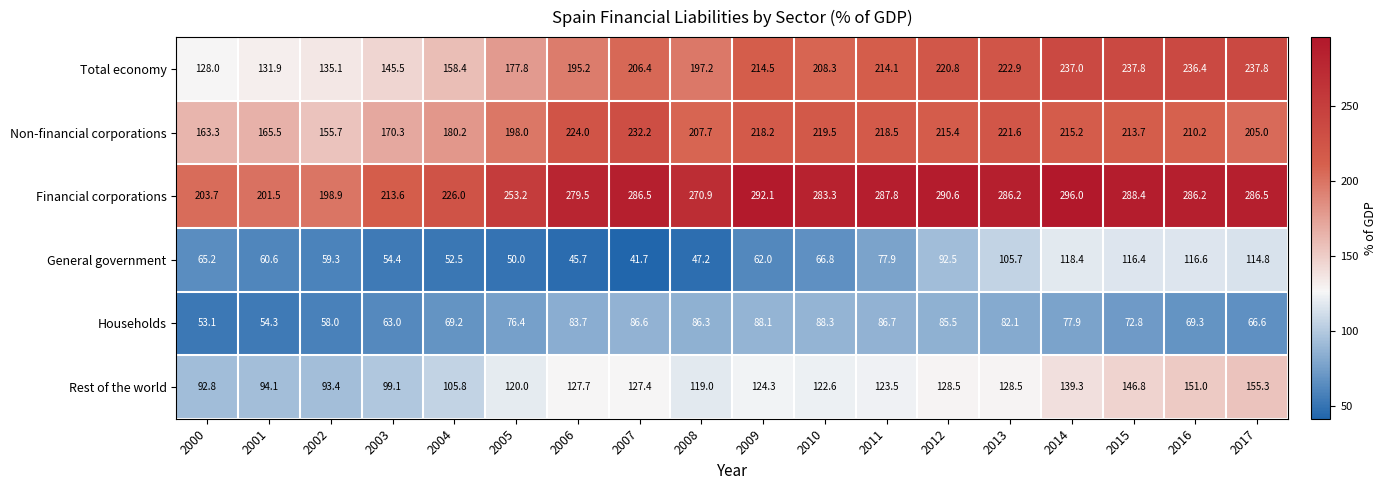

At which category does the chart reach its minimum across all series?

2007